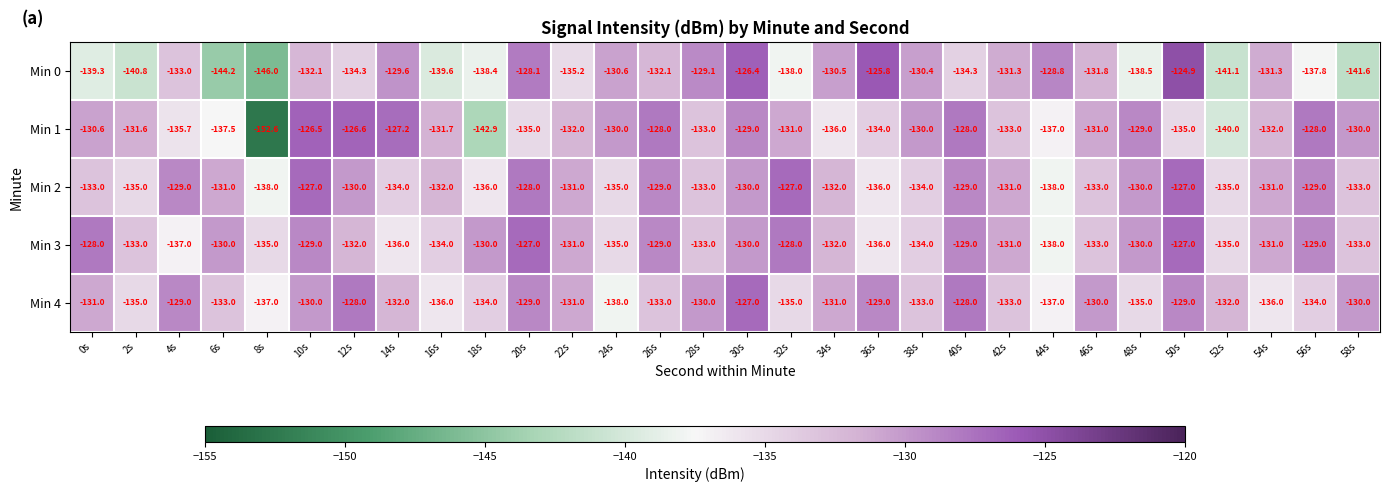

What is the maximum value shown in the chart?

-124.9